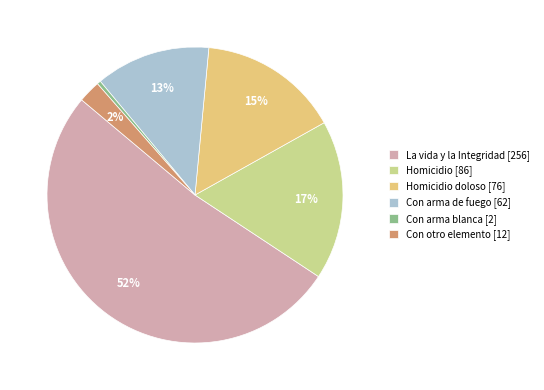

To the nearest percent, what is the average slice percentage?

17%